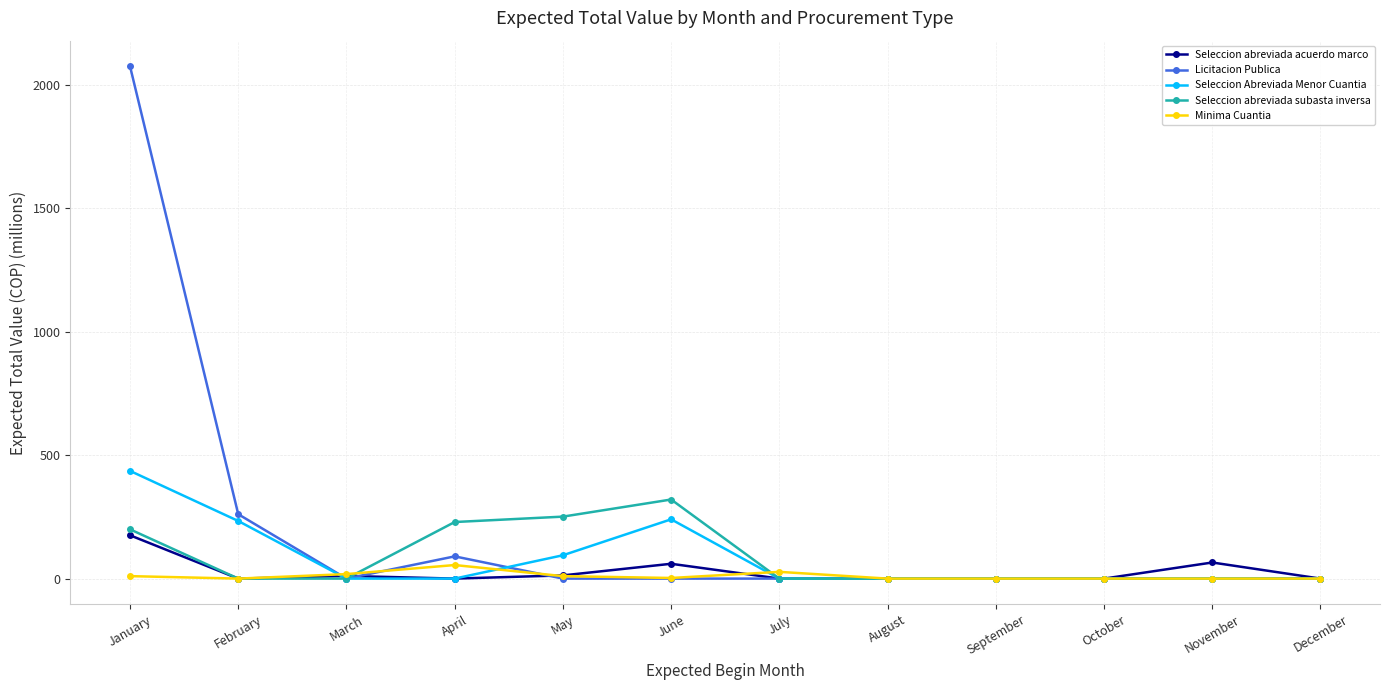

List the series in order of their peak value, lowest first.

Minima Cuantia, Seleccion abreviada acuerdo marco, Seleccion abreviada subasta inversa, Seleccion Abreviada Menor Cuantia, Licitacion Publica